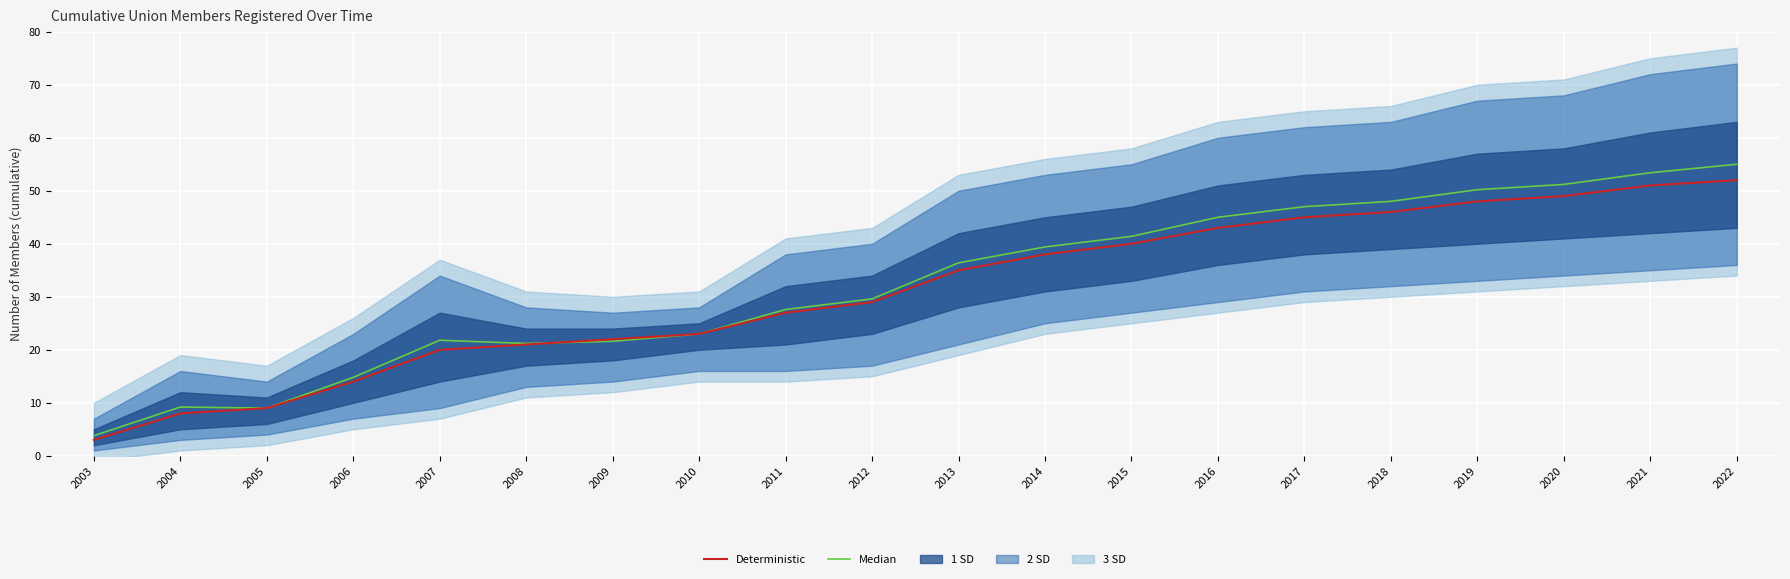

Where is the first local maximum for Median?

2004